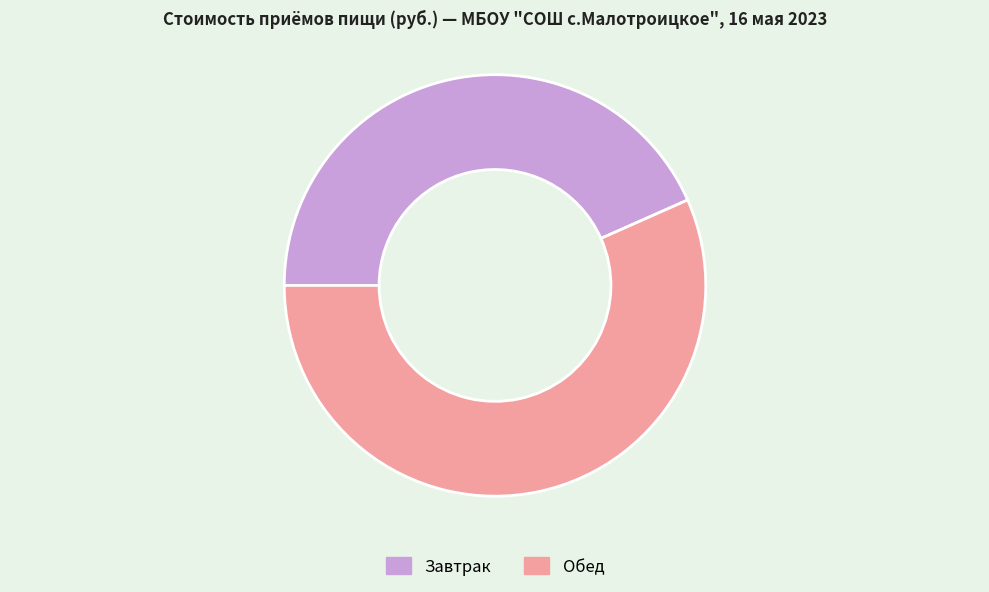

Does Обед account for over 50% of the chart?

Yes